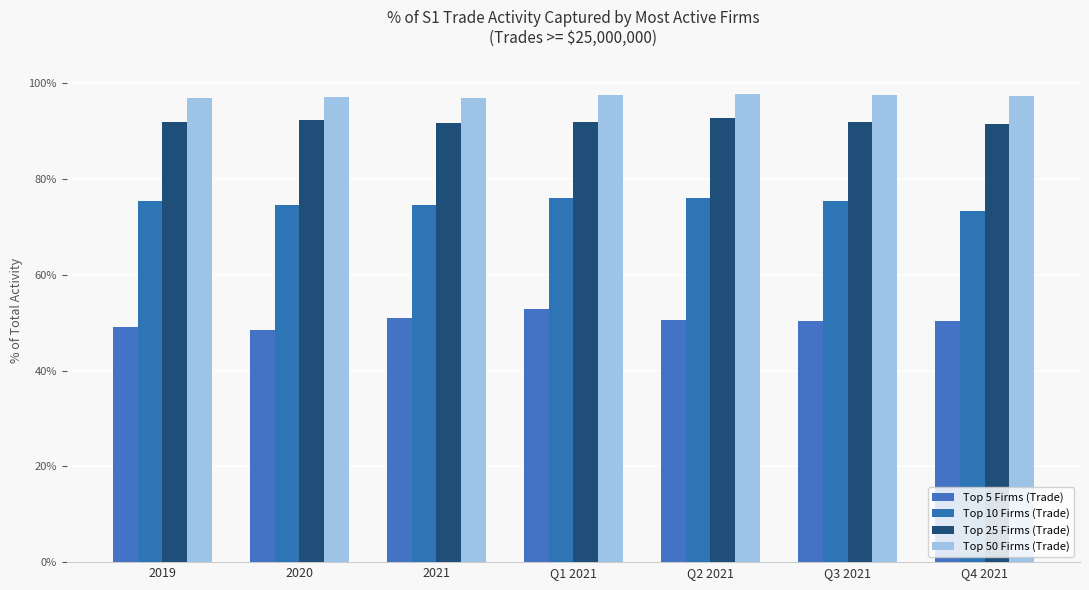

What position from the right is 2019?

7